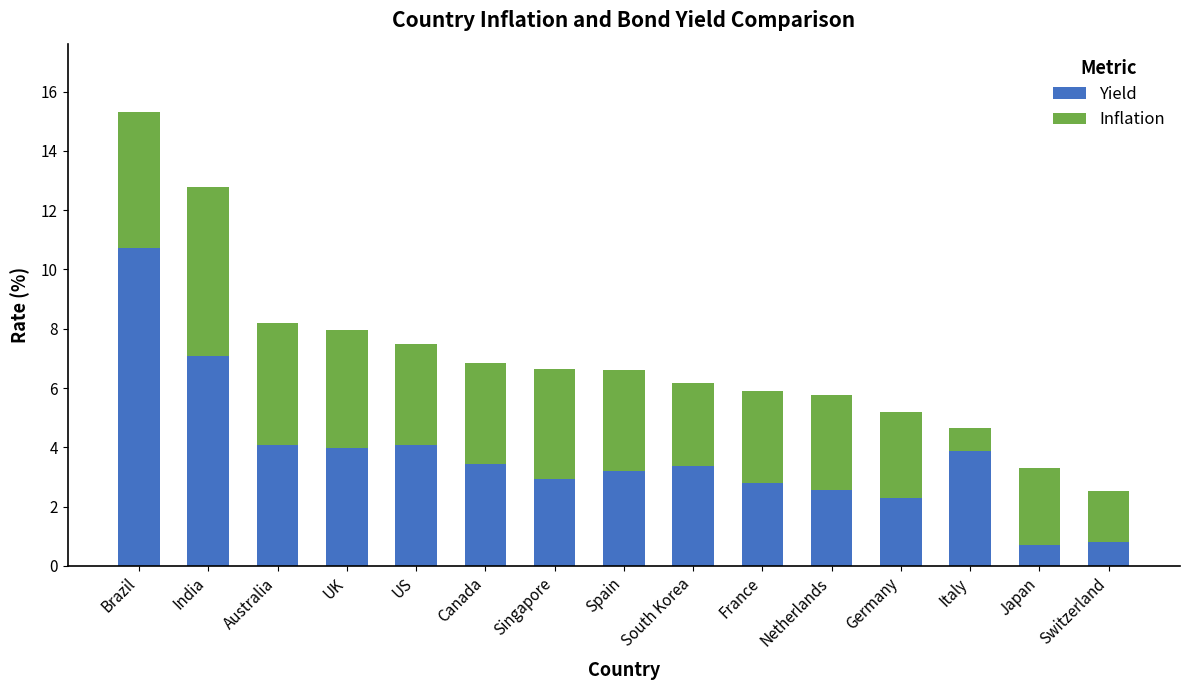

What is the total value across all series at Canada?

6.9